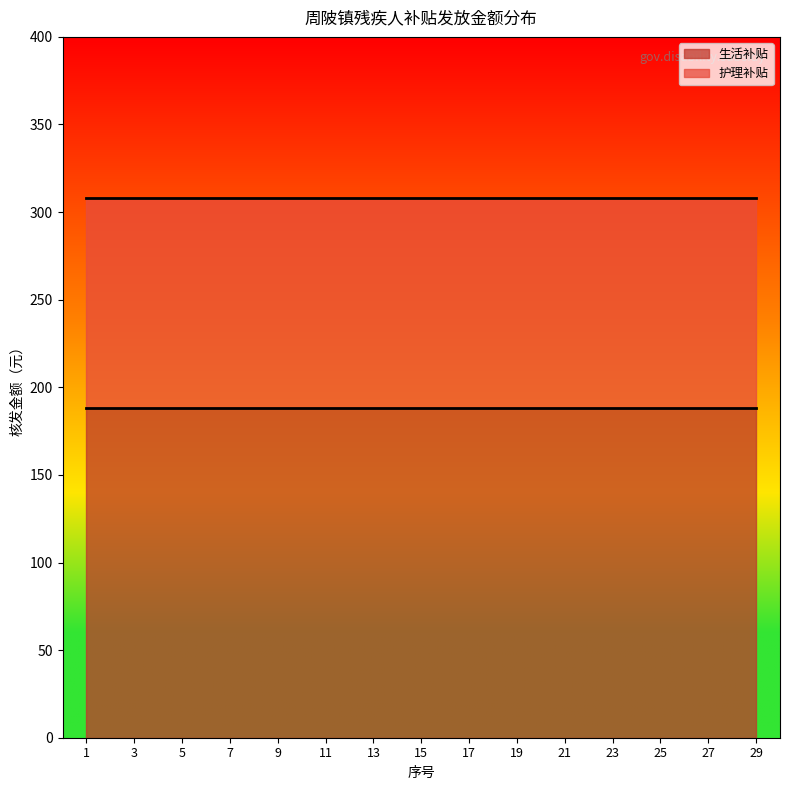

Is it true that 生活补贴 equals 264 at 3?

False